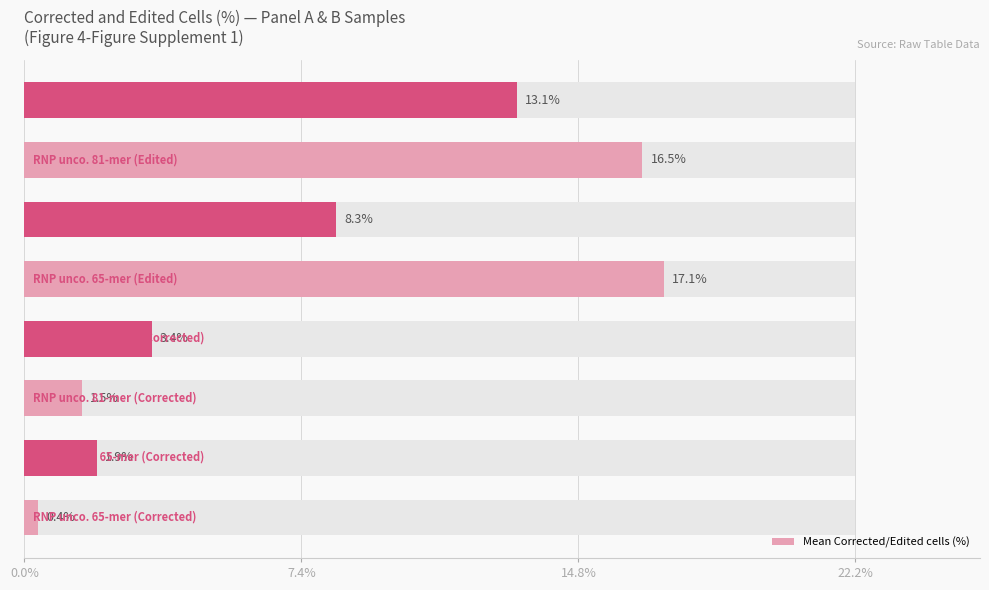

What is the smallest value displayed?

0.4